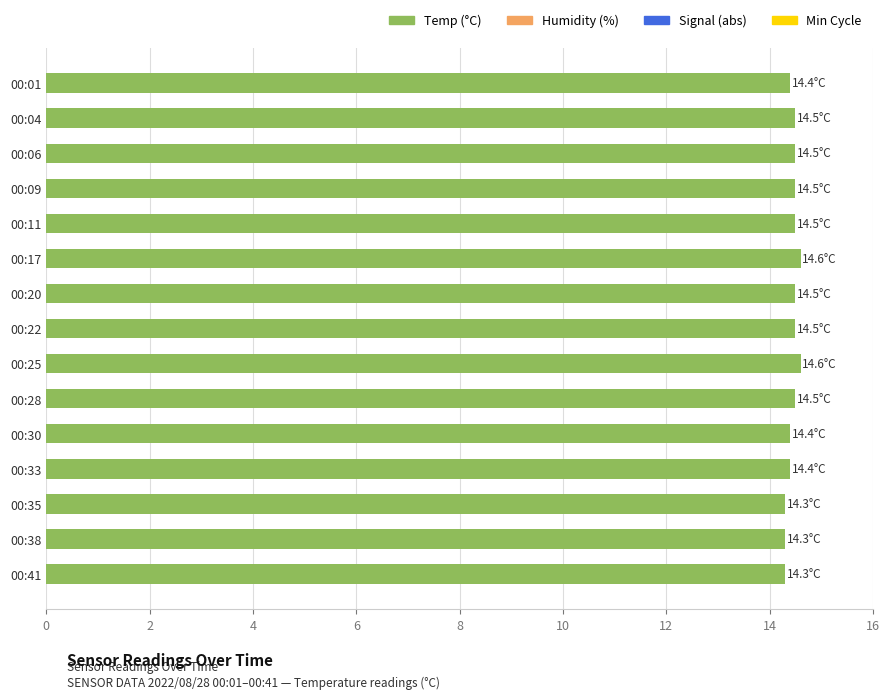

What is the sum of all values?

216.8